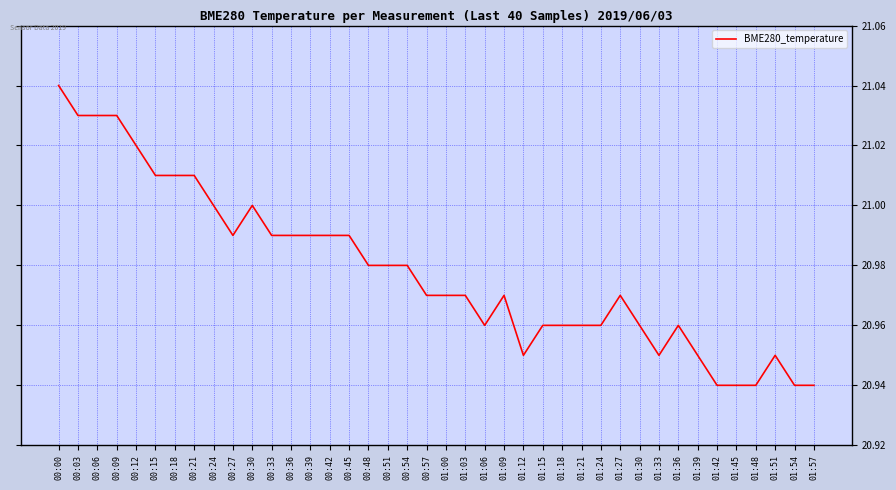

Approximately how many times larger is the value at 00:42 compared to 01:27?

1.0